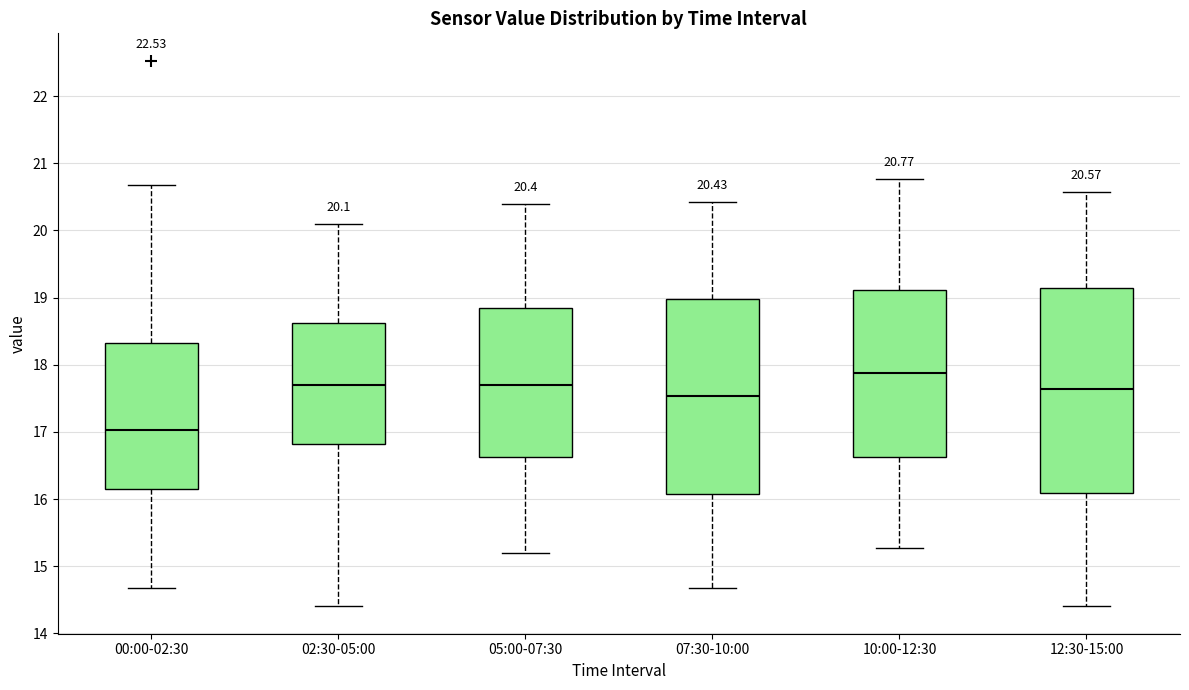

Comparing the boxes themselves (not the whiskers), which one is the tallest?

12:30-15:00